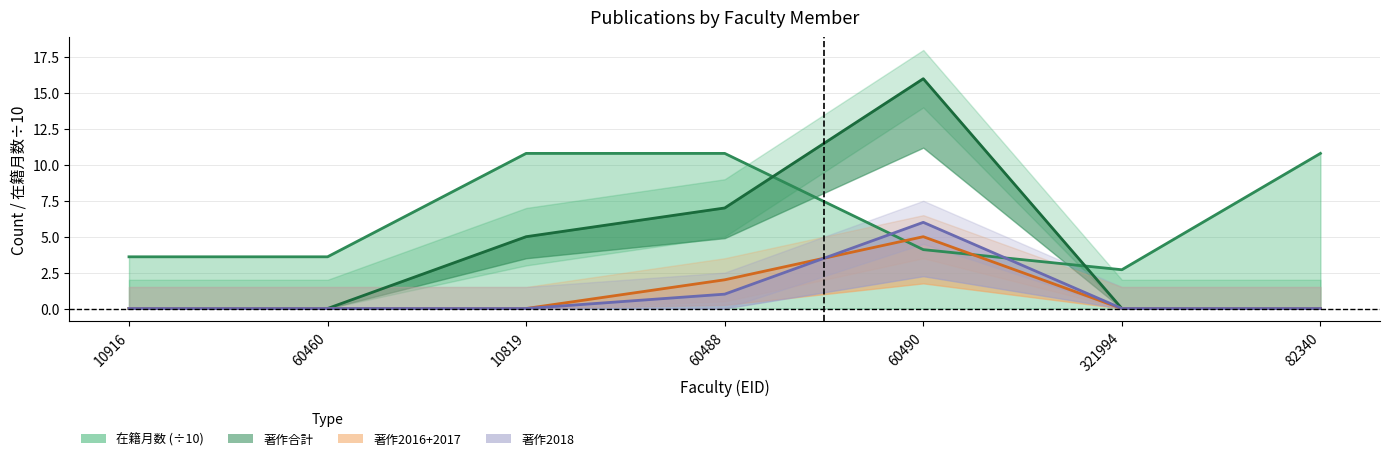

At which category does the chart reach its minimum across all series?

10916